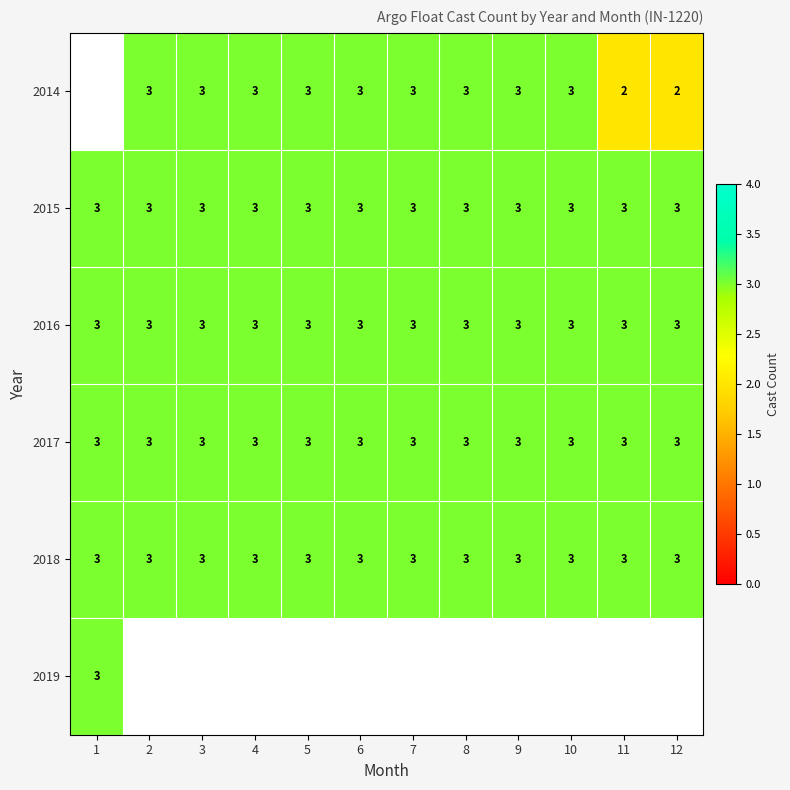

How many data points does each series have?

12